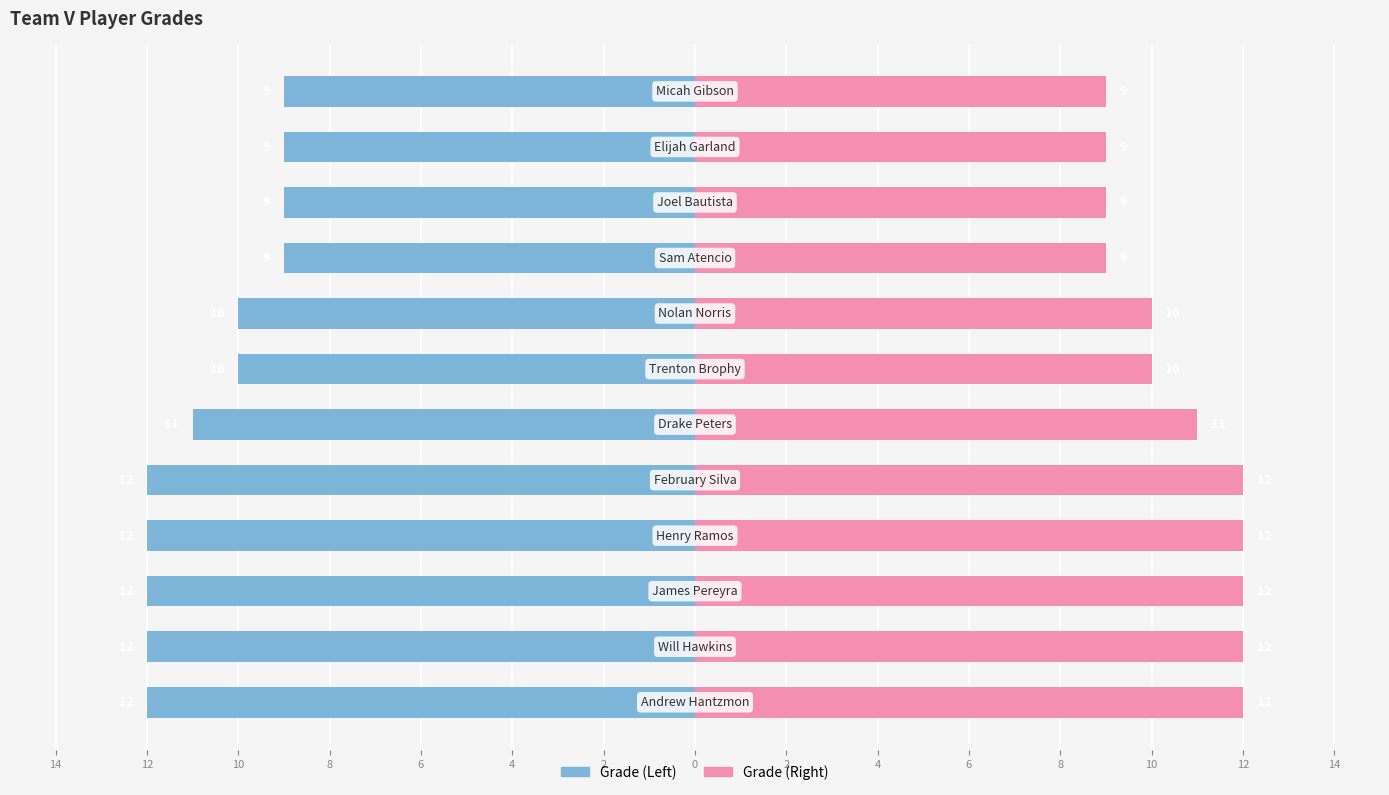

Reading left to right, list all the values displayed in this chart.

Grade (Left): 2=-12	4=-12	6=-12	8=-12	10=-12	12=-11	14=-10	0=-10	2=-9	4=-9	6=-9	8=-9
Grade (Right): 2=12	4=12	6=12	8=12	10=12	12=11	14=10	0=10	2=9	4=9	6=9	8=9